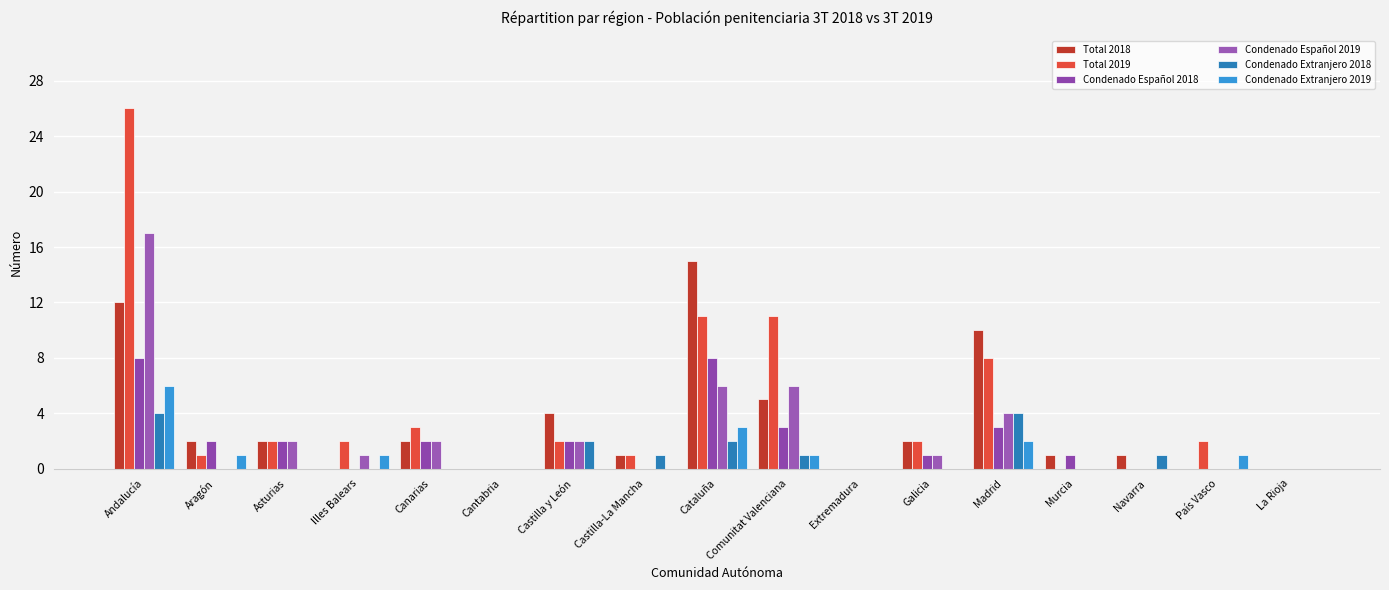

What is the difference between the Total 2019 values at Asturias and Comunitat Valenciana?

9